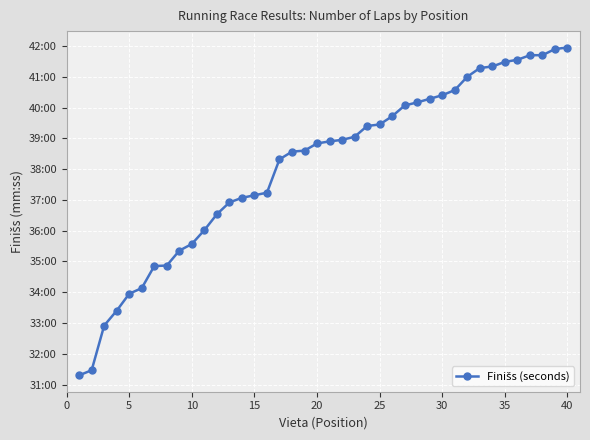

Does the chart display data point markers on the line(s)?

Yes